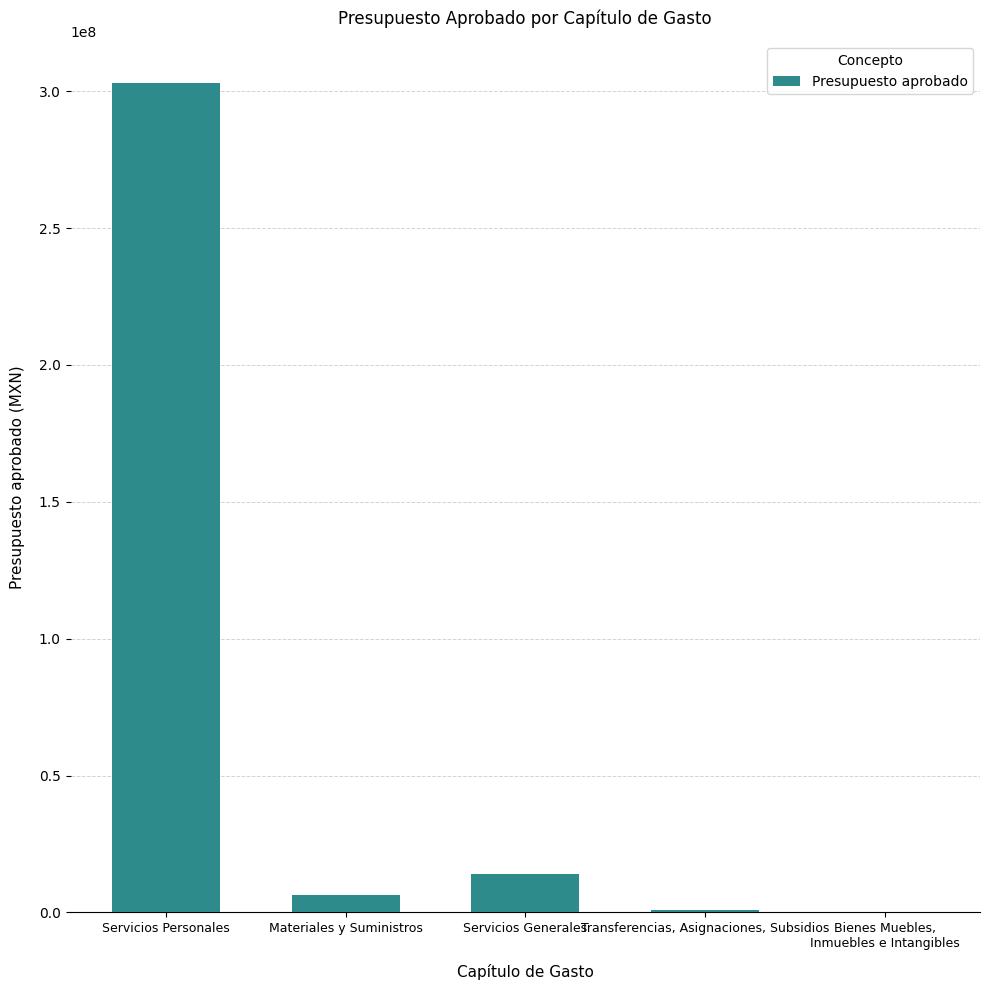

Are the bars horizontal?

No